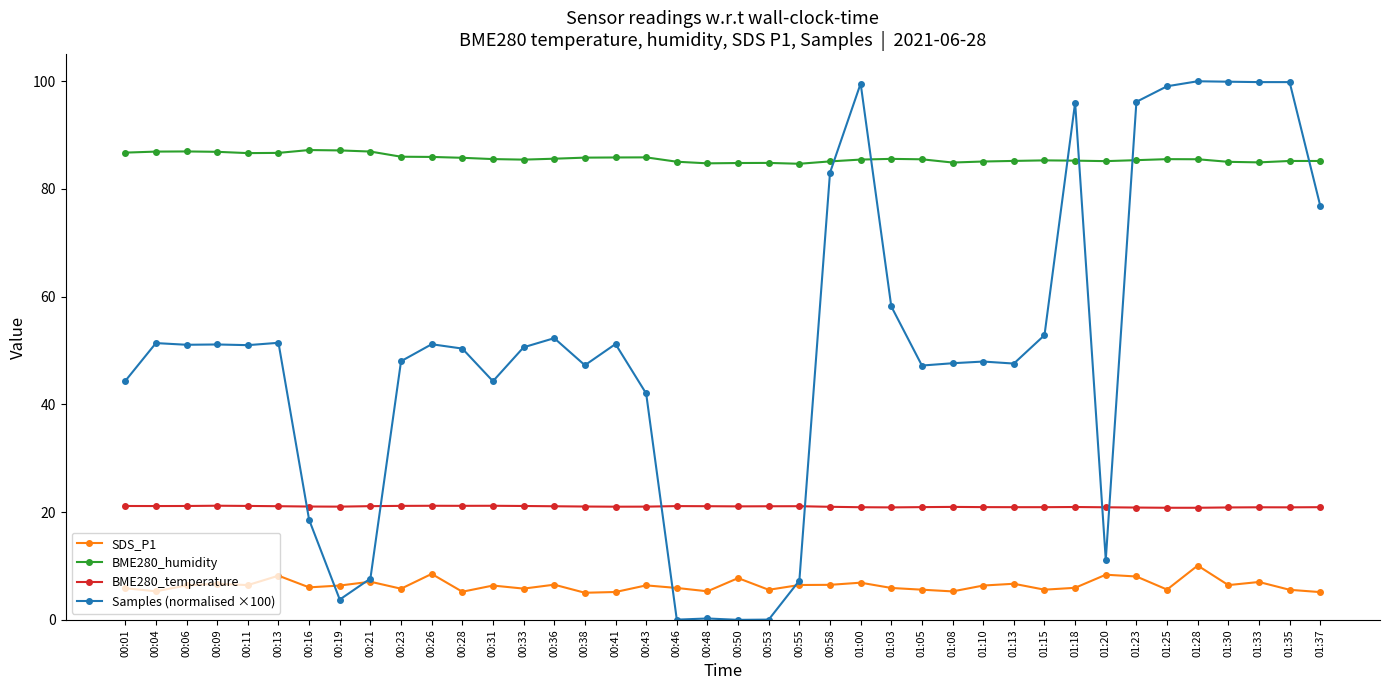

Is this an area chart (filled region under the line)?

No